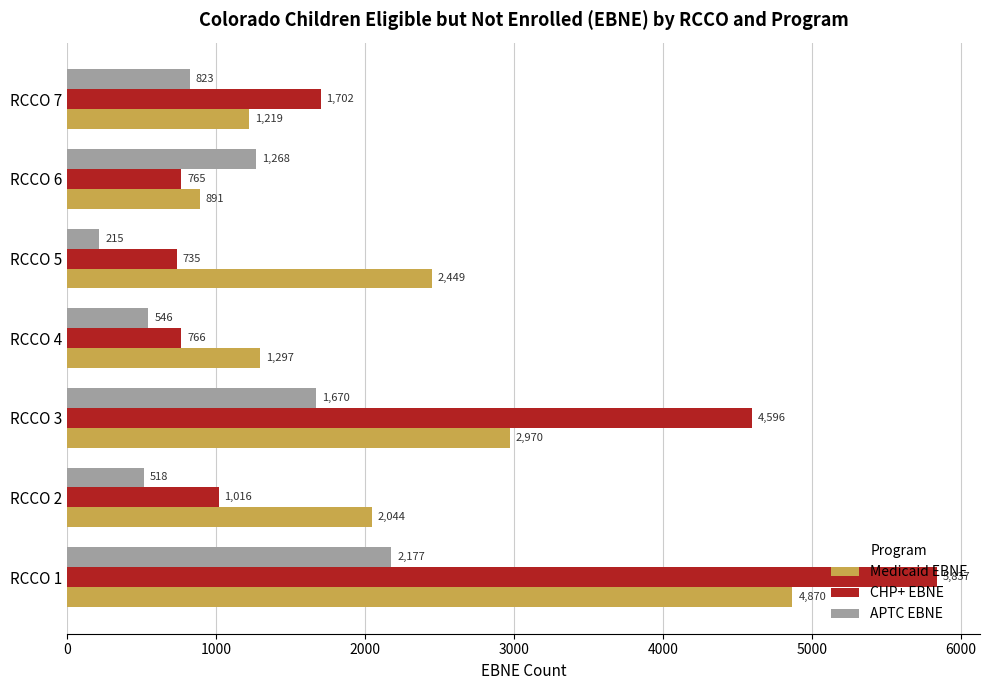

What is the average value of the Medicaid EBNE series?

2248.6